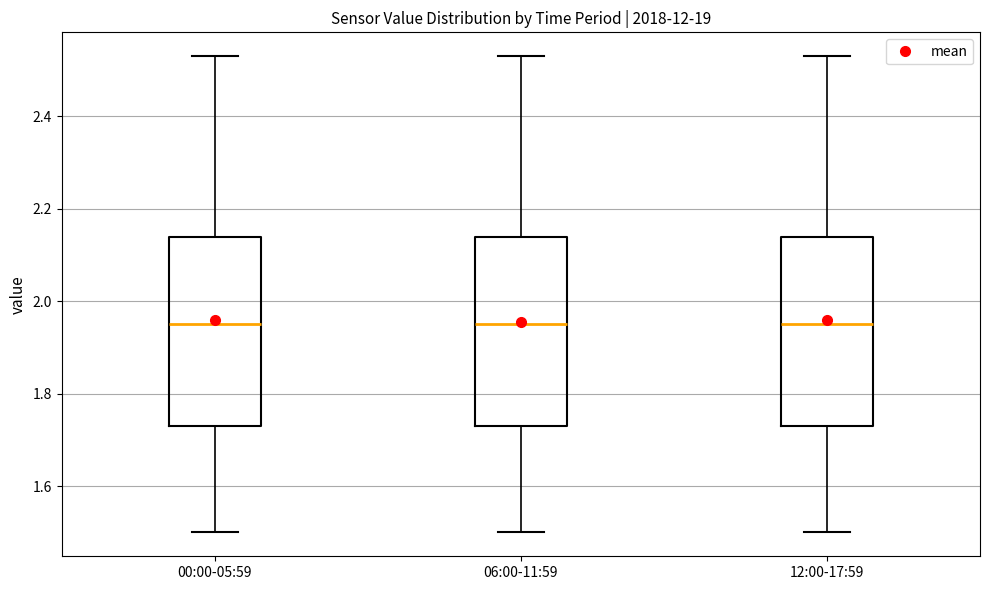

Where is the upper edge of the box for 06:00-11:59 on the y-axis? The values are not printed on the chart, so give them approximately, as read against the axis.

2.14